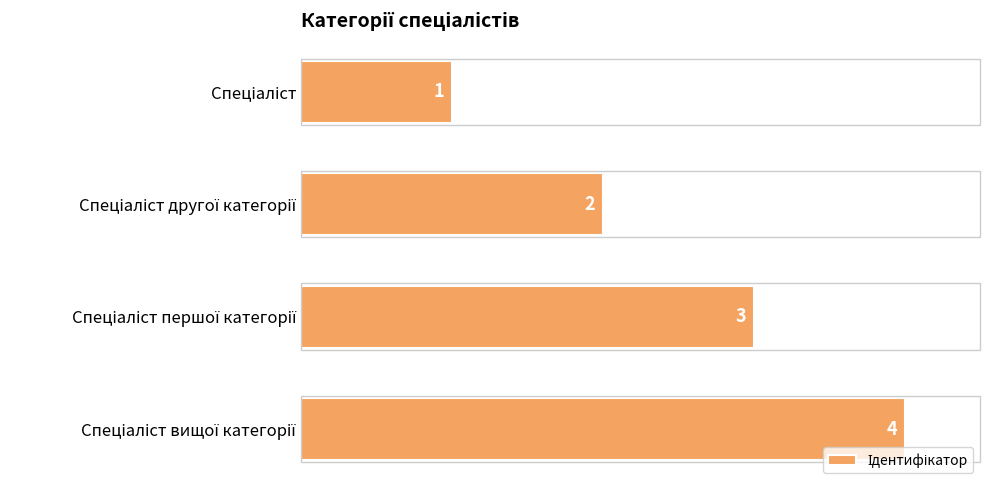

What is the sum of all values?

10